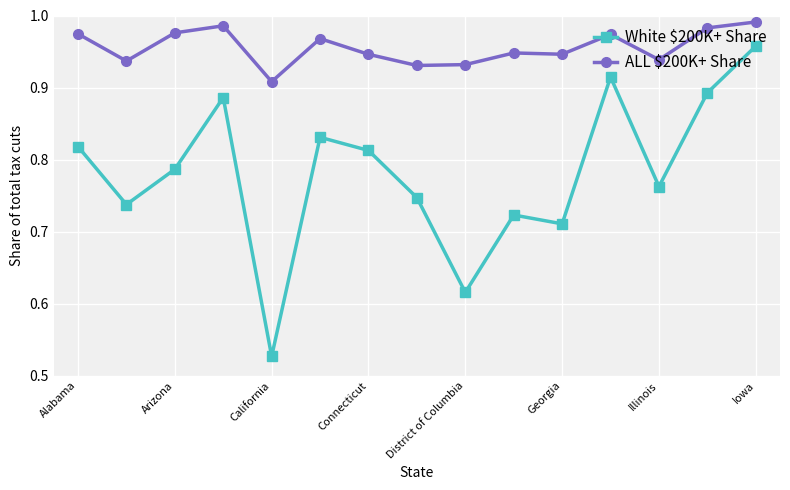

Which series has the largest total across all categories?

ALL $200K+ Share